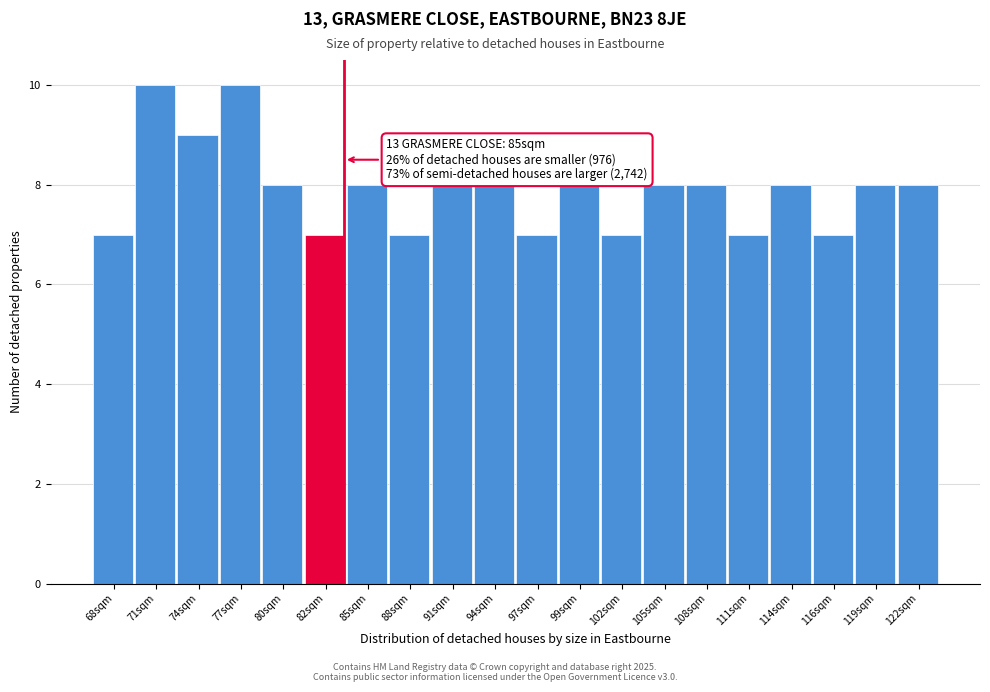

Reading right to left, extract all data points from this chart.

8	8	7	8	7	8	8	7	8	7	8	8	7	8	7	8	10	9	10	7